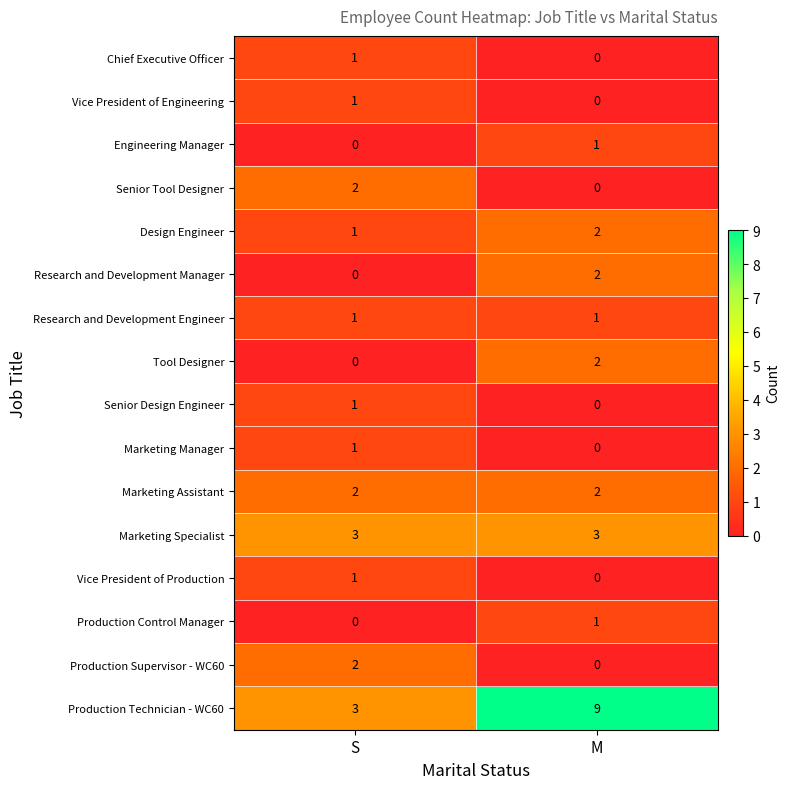

Which label corresponds to the largest value in the chart?

M